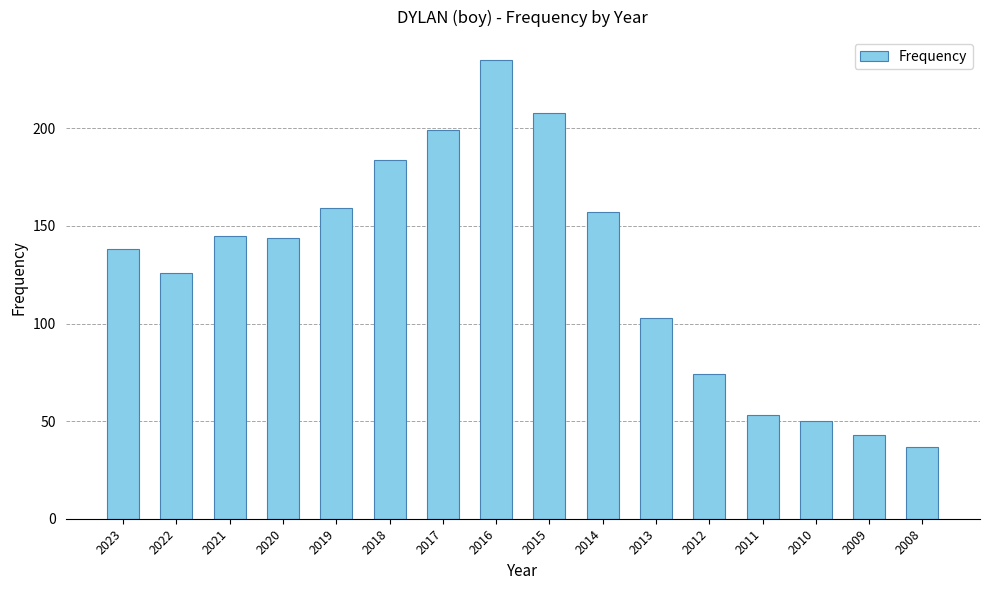

What is the difference between the maximum and minimum values?

198